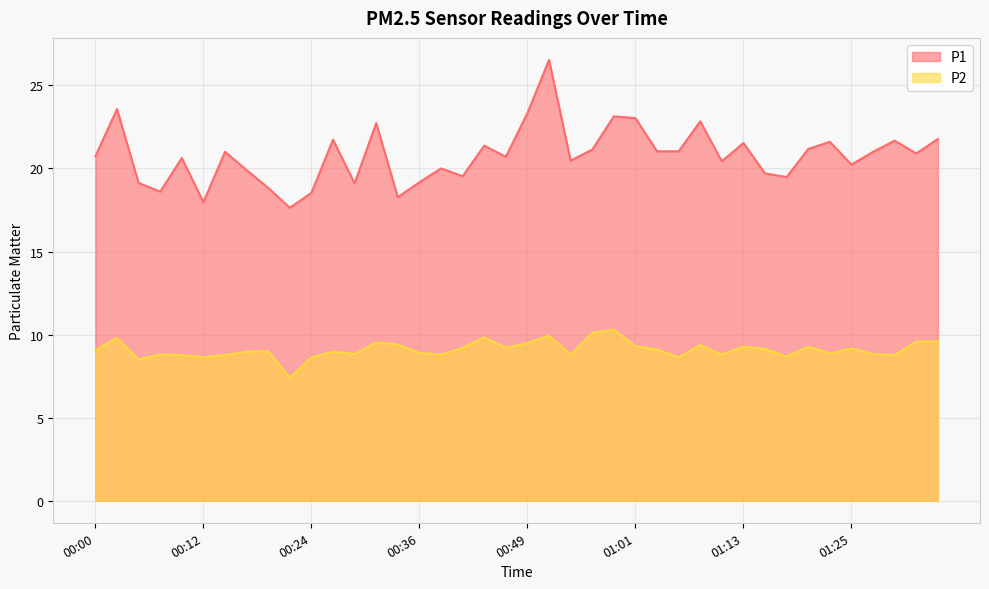

The value of P1 at 01:30 is 15.2. True or false?

False